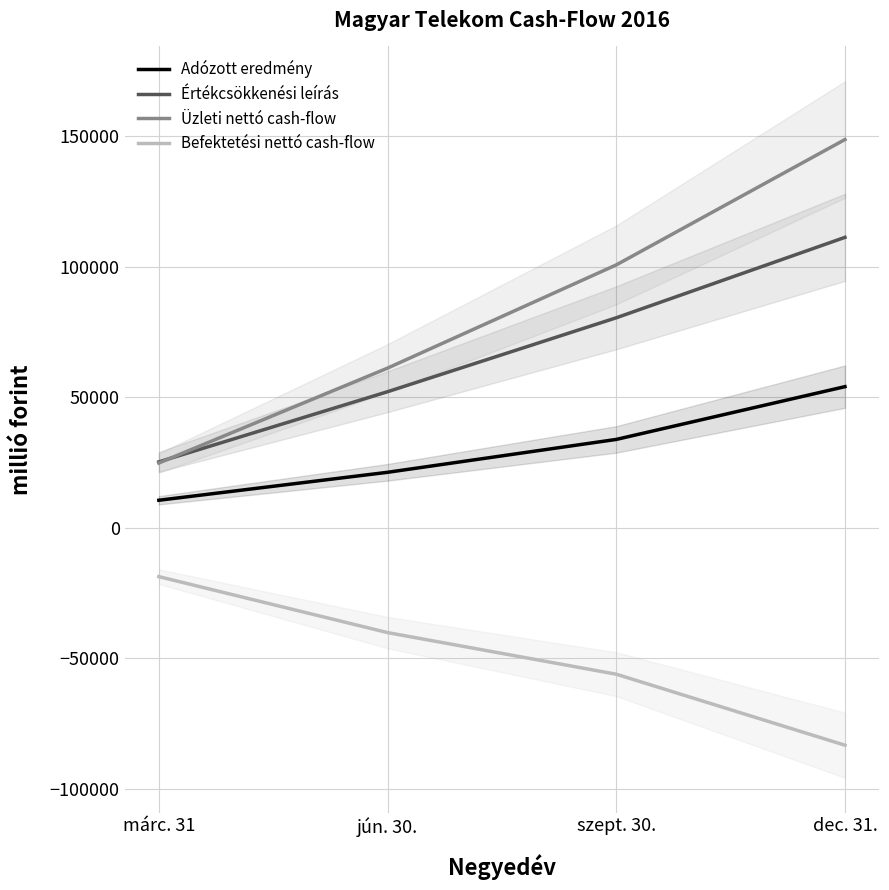

What position from the left is márc. 31?

1